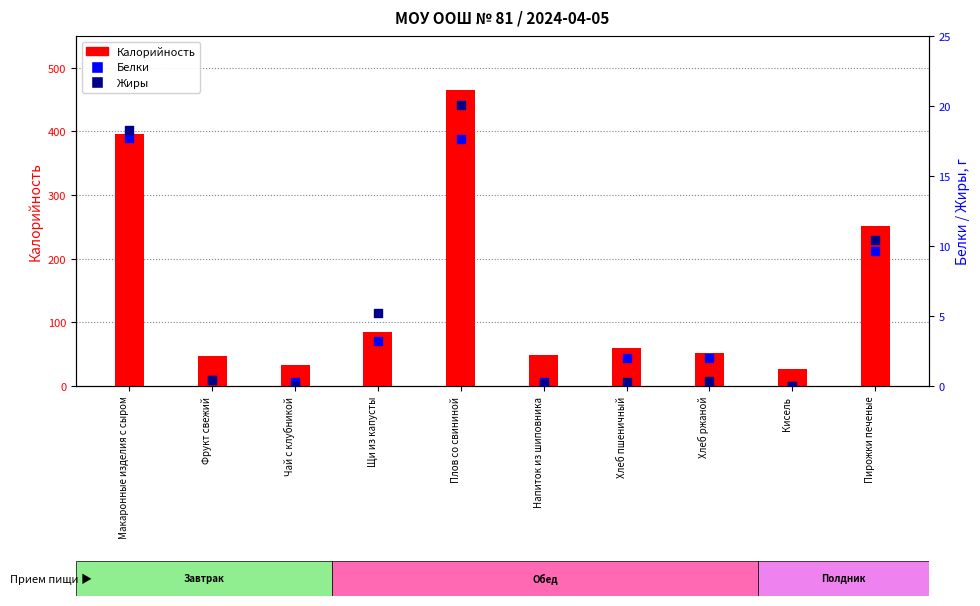

Is the value of Жиры at Фрукт свежий greater than the value of Калорийность at Хлеб ржаной?

No